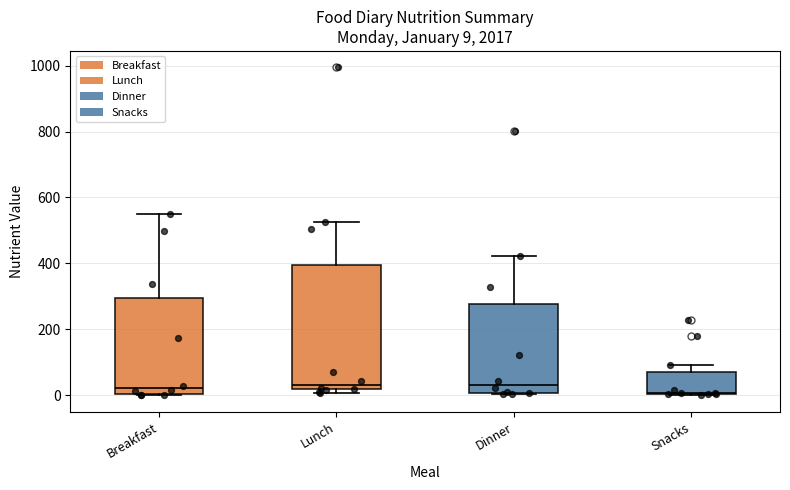

Comparing the boxes themselves (not the whiskers), which one is the tallest?

Lunch